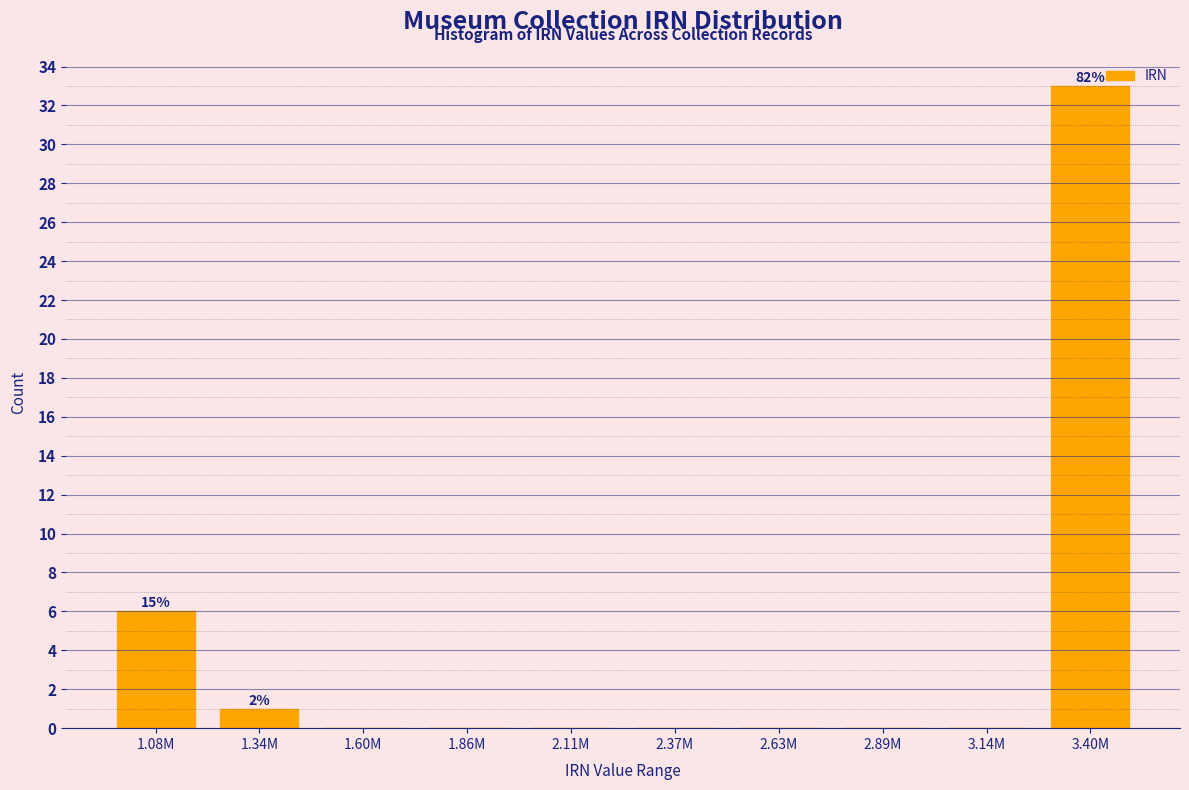

Reading left to right, extract all data points from this chart.

1.08M=6	1.34M=1	1.60M=0	1.86M=0	2.11M=0	2.37M=0	2.63M=0	2.89M=0	3.14M=0	3.40M=33